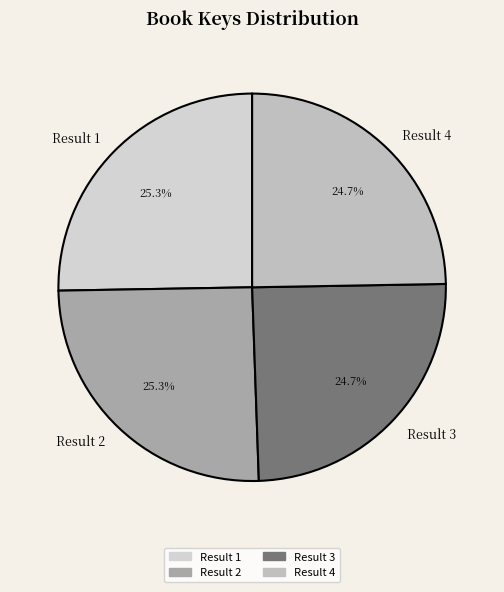

Approximately how many times larger is the value at Result 3 compared to Result 1?

1.0